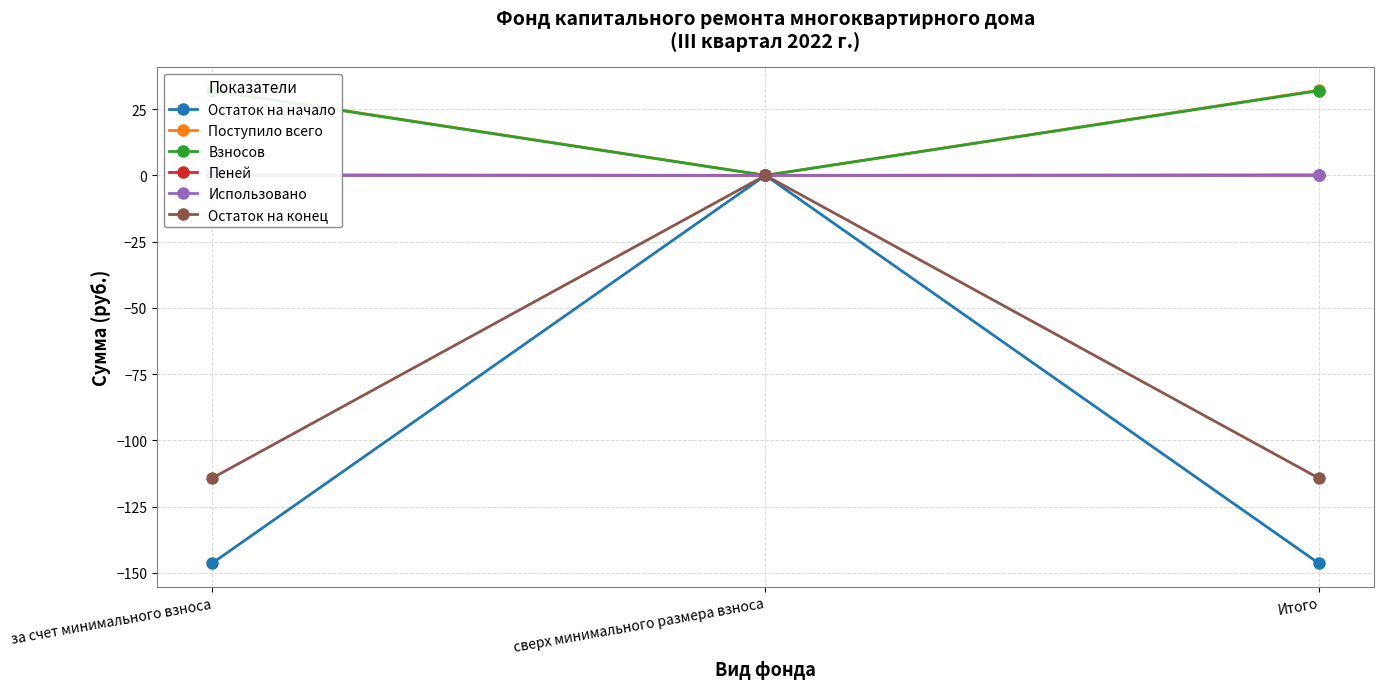

At which category is the sum across all series the highest?

сверх минимального размера взноса